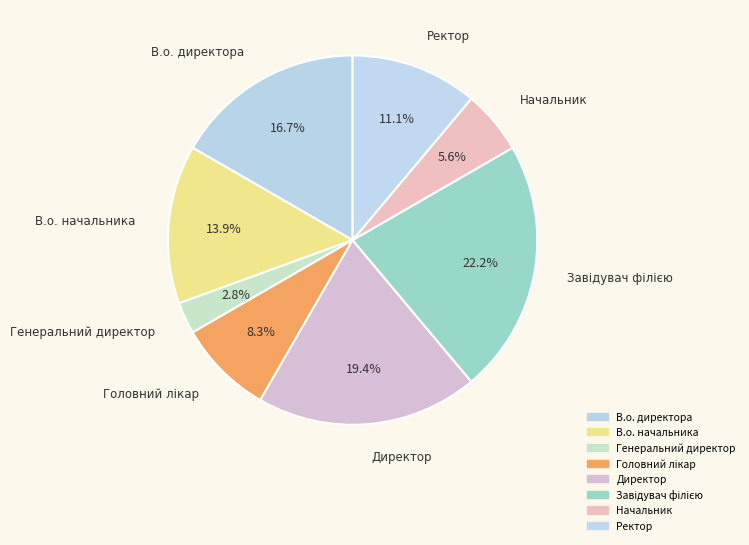

Is Начальник the majority of the pie?

No